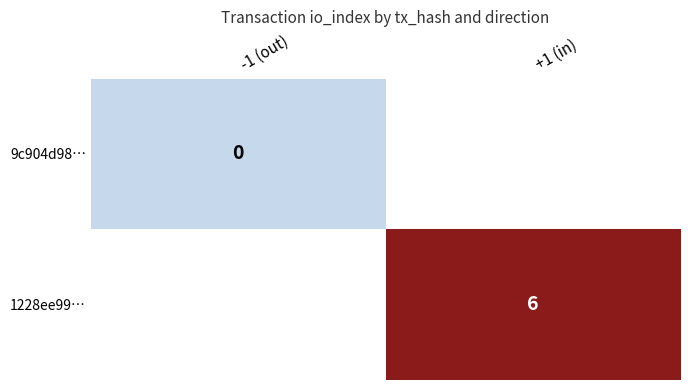

Is the value of 1228ee99… at +1 (in) greater than the value of 9c904d98… at -1 (out)?

Yes